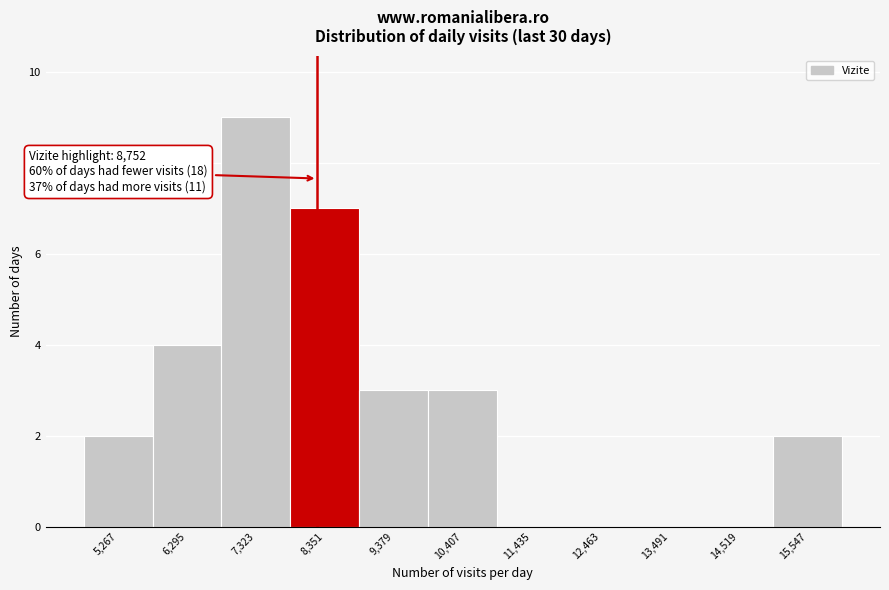

Reading left to right, what are all the values shown in this chart?

5,267=2	6,295=4	7,323=9	8,351=7	9,379=3	10,407=3	11,435=0	12,463=0	13,491=0	14,519=0	15,547=2